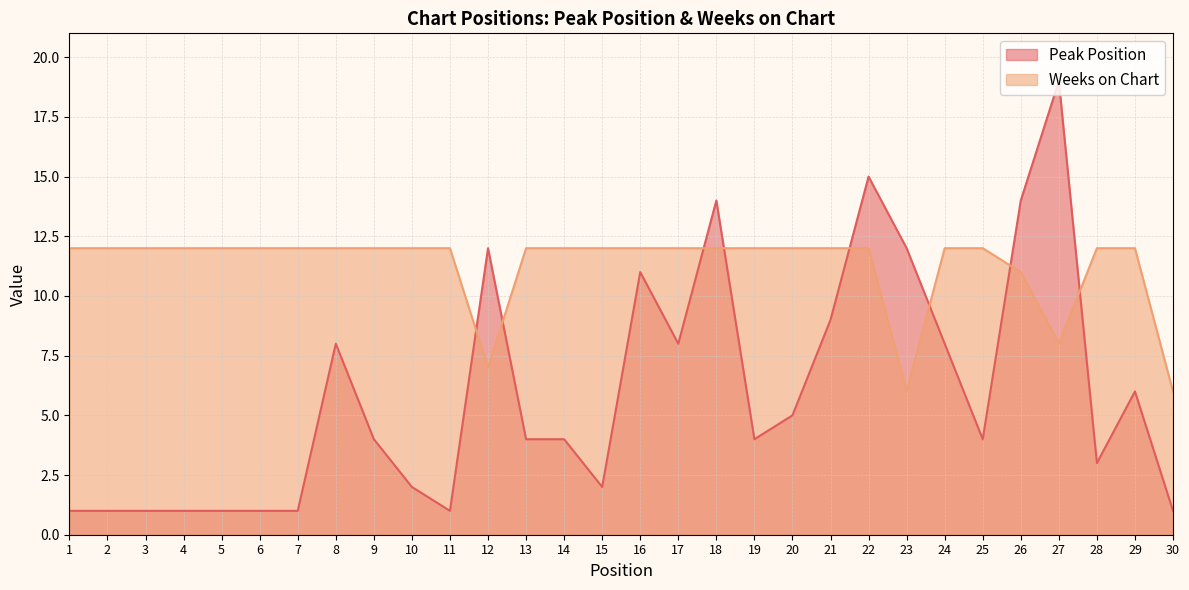

Where is the first local minimum for Peak Position?

11